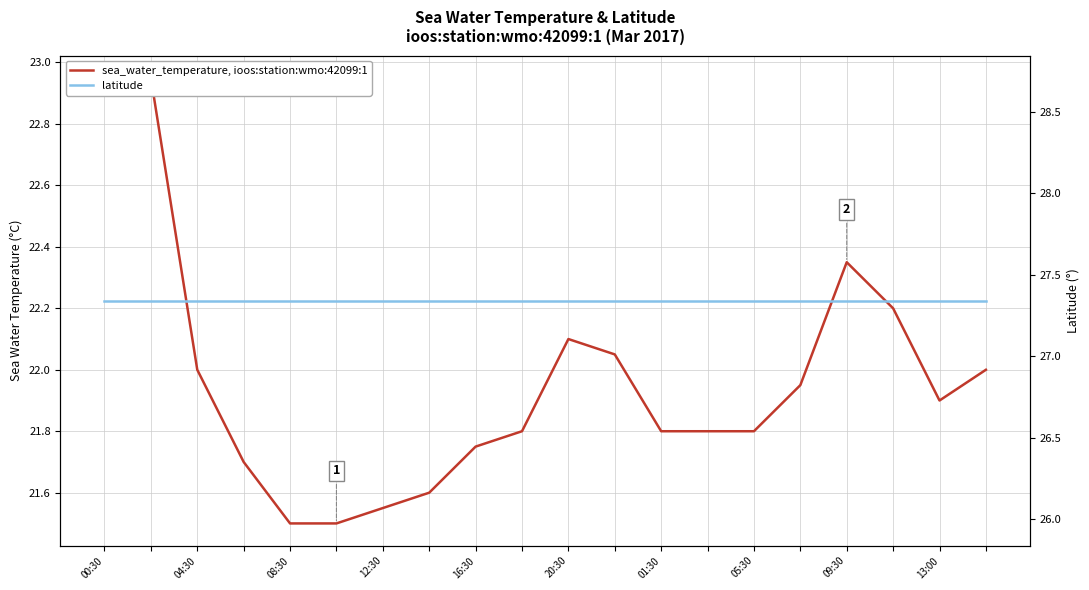

What is the lowest value of the latitude series?

27.3